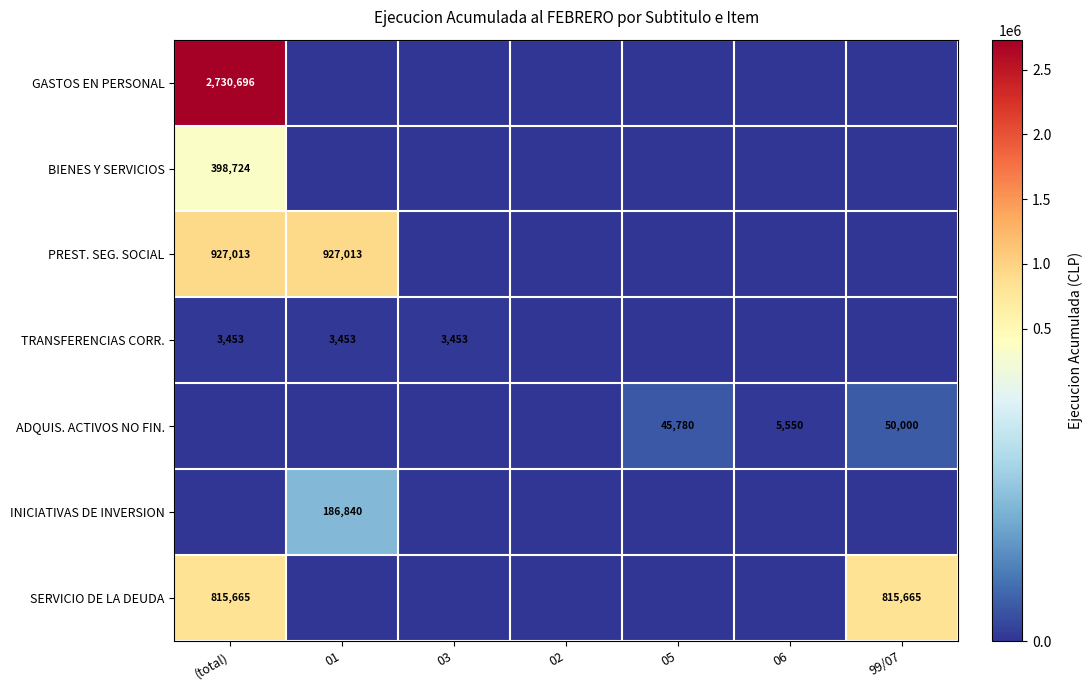

Which has a higher value, 99/07 or 05?

99/07